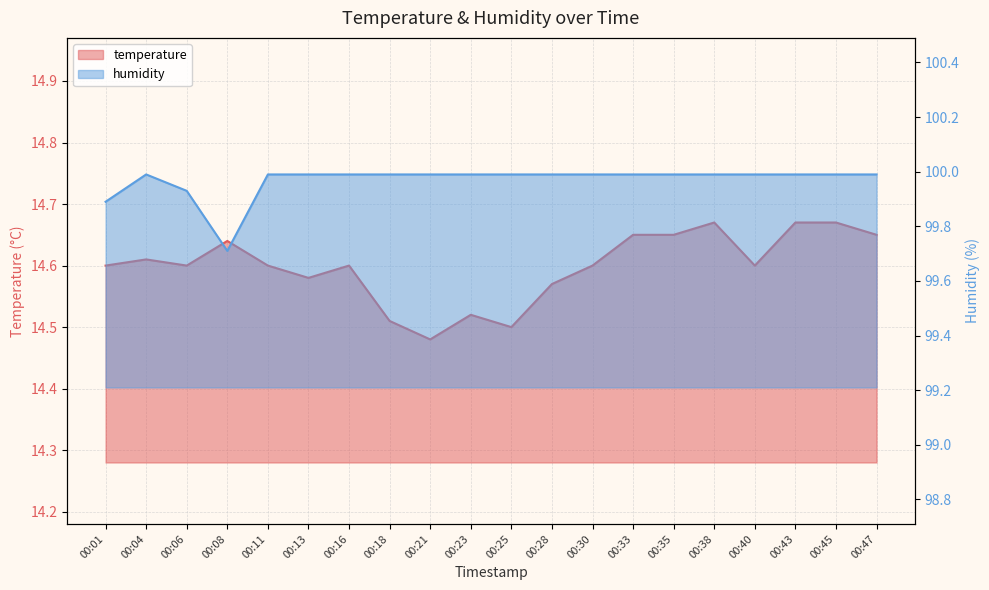

Rank the series by their maximum value, from lowest to highest.

temperature, humidity